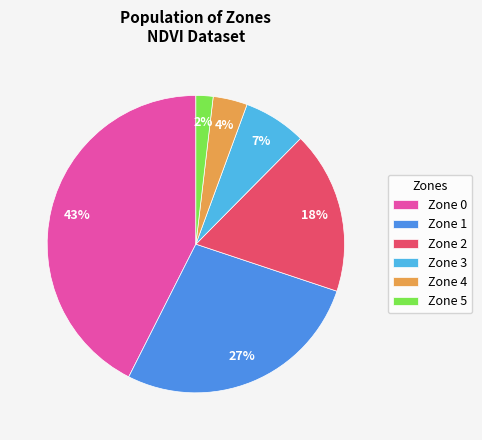

To the nearest percent, what percentage of the pie is Zone 0?

43%